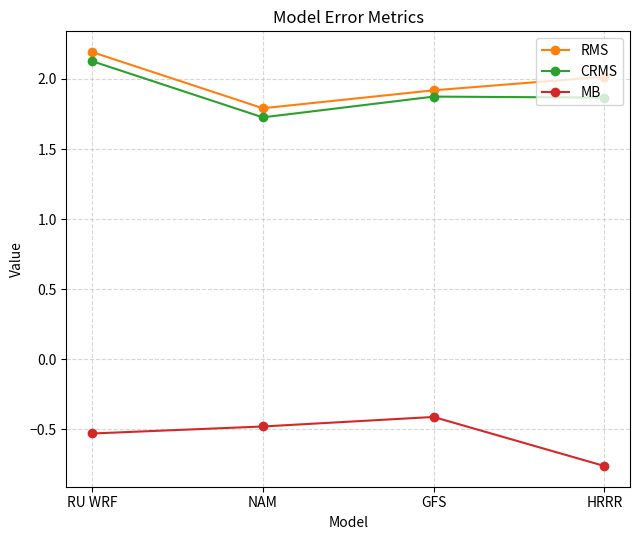

Rank the categories by RMS value from lowest to highest.

NAM, GFS, HRRR, RU WRF